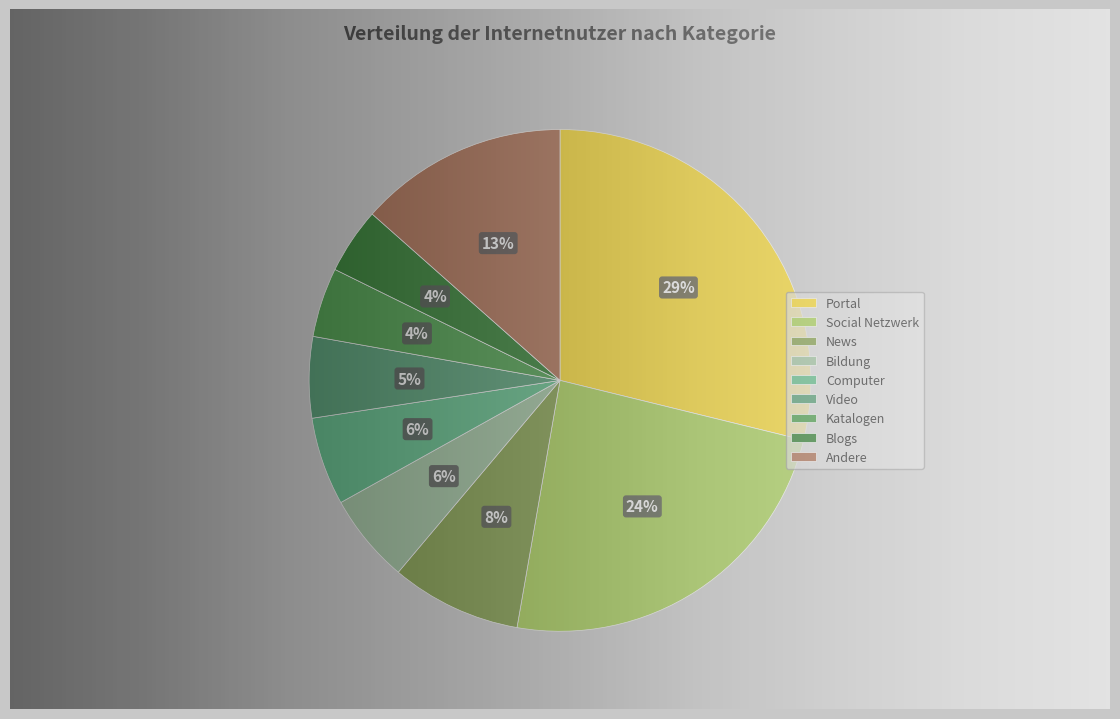

Is it true that Social Netzwerk is 24% of the pie?

True